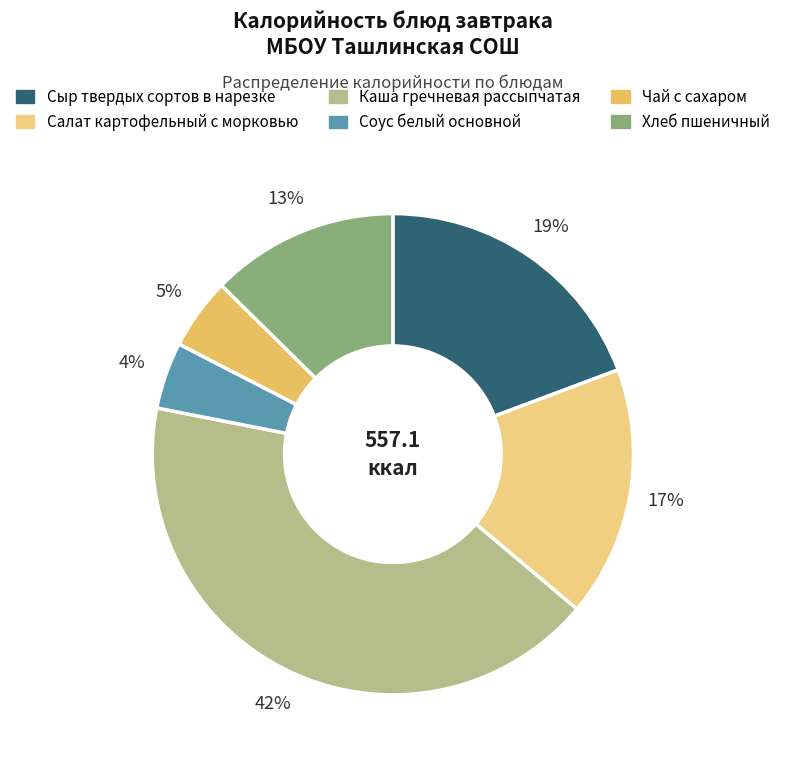

Is the sum of Сыр твердых сортов в нарезке and Хлеб пшеничный greater than half?

No